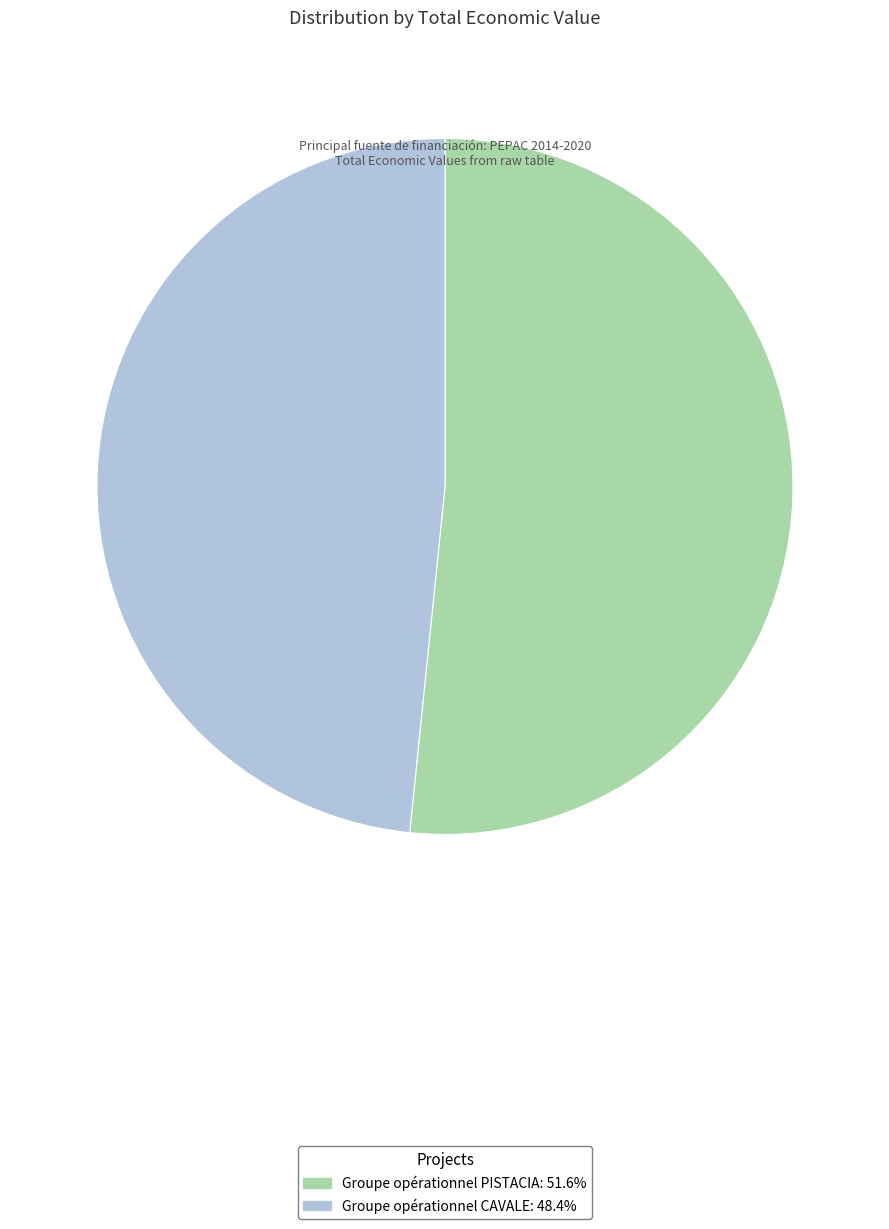

Does Groupe opérationnel CAVALE account for over 50% of the chart?

No